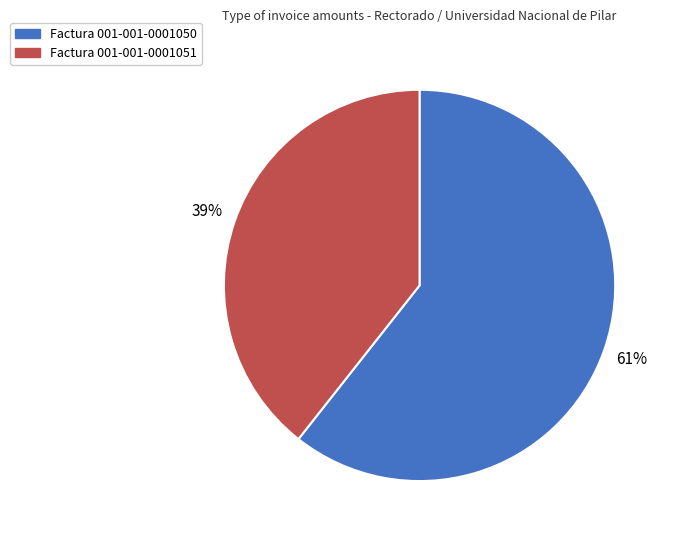

Does Factura 001-001-0001050 account for over 50% of the chart?

Yes